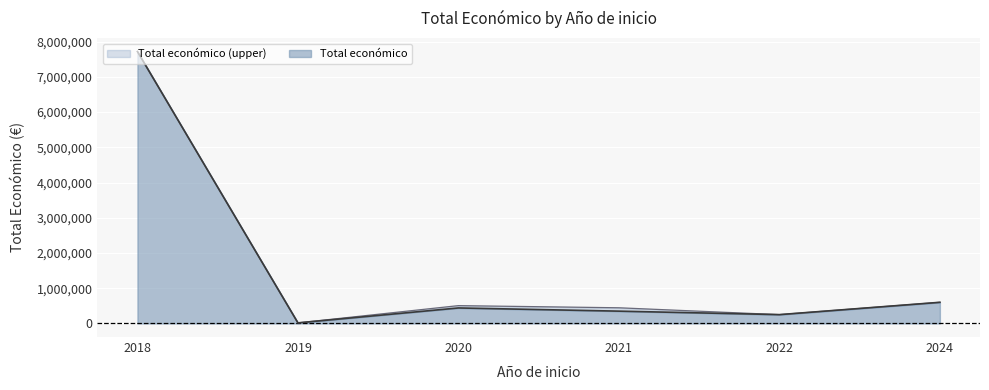

Which series changed the most between 2018 and 2020?

Total económico